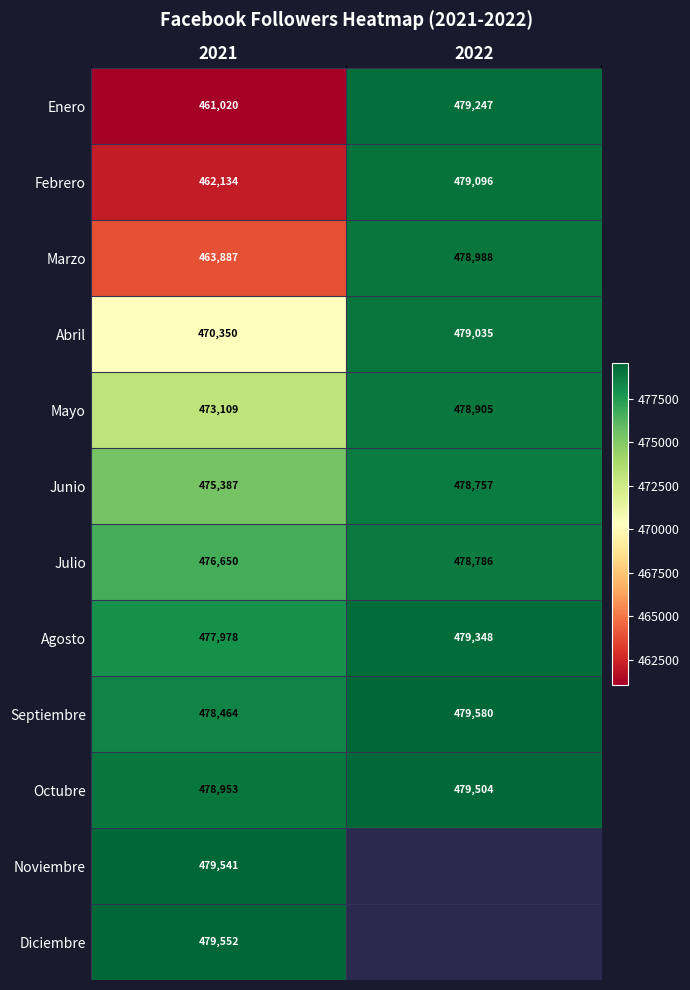

Is it true that Agosto equals 477978 at 2021?

True